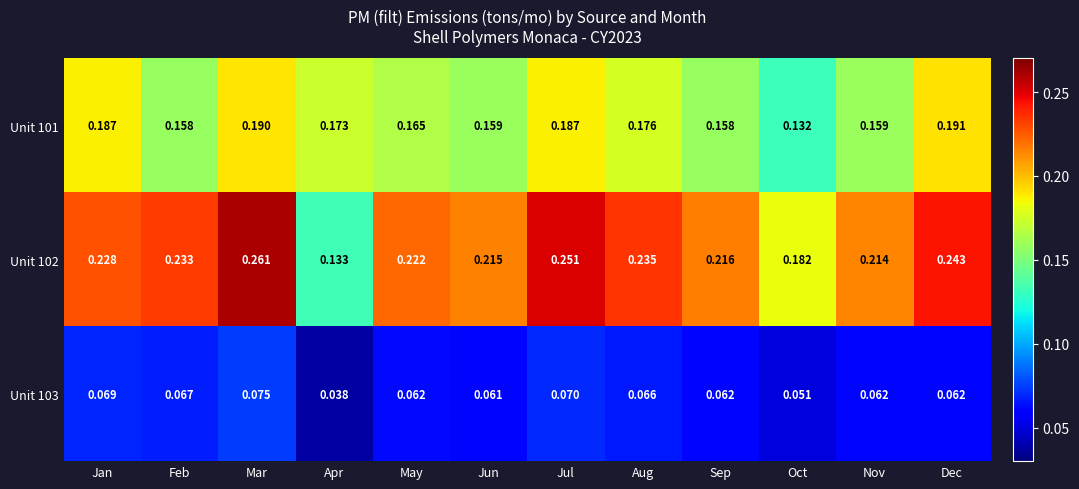

At which category does the chart reach its minimum across all series?

Apr